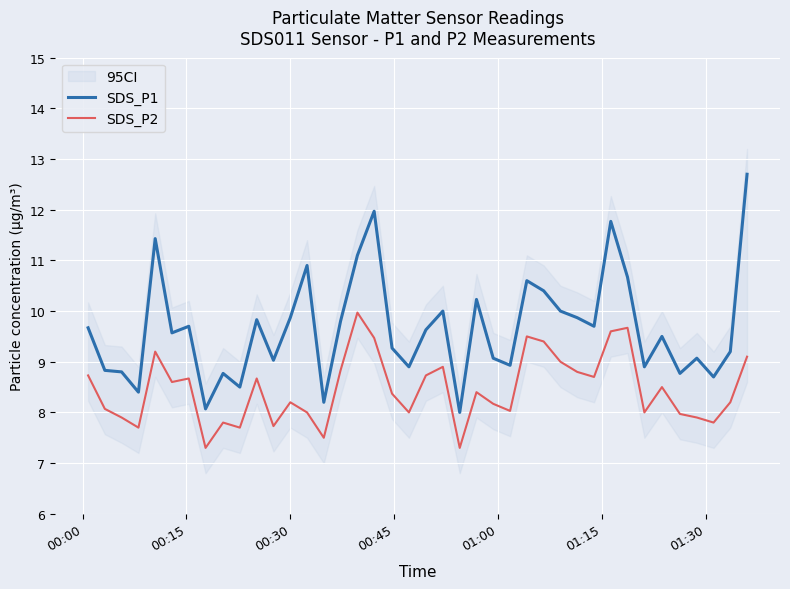

What is the lowest value of the SDS_P2 series?

7.3